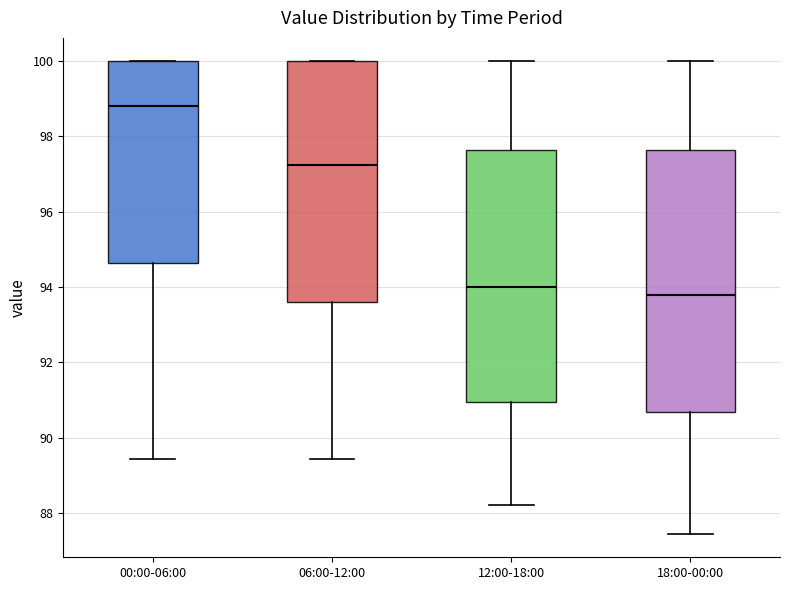

Reading left to right, read every box against the y-axis: the position of its median line, the range the box covers, and the ends of its whiskers. The values are not printed on the chart, so give them approximately, as read against the axis.

00:00-06:00: median 98.8, box 94.6 to 100.0, whiskers 89.4 to 100.0
06:00-12:00: median 97.2, box 93.6 to 100.0, whiskers 89.4 to 100.0
12:00-18:00: median 94.0, box 91.0 to 97.6, whiskers 88.2 to 100.0
18:00-00:00: median 93.8, box 90.6 to 97.6, whiskers 87.4 to 100.0